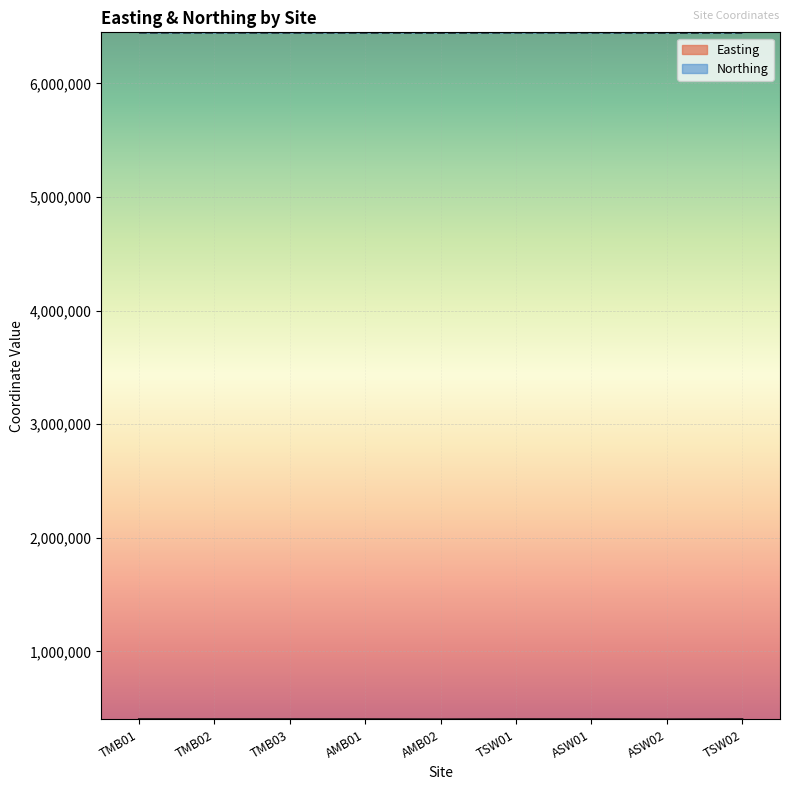

What is the difference between the maximum and minimum values in the Easting series?

1303.0